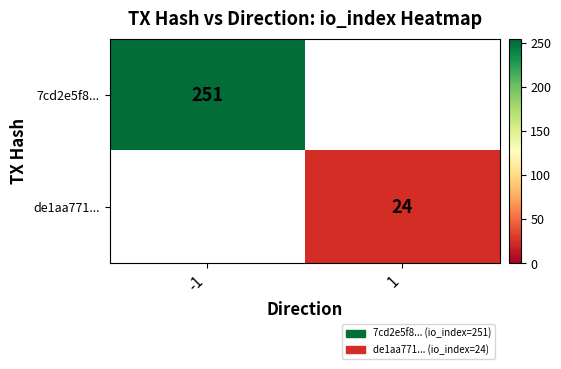

At which category does the chart reach its minimum across all series?

1